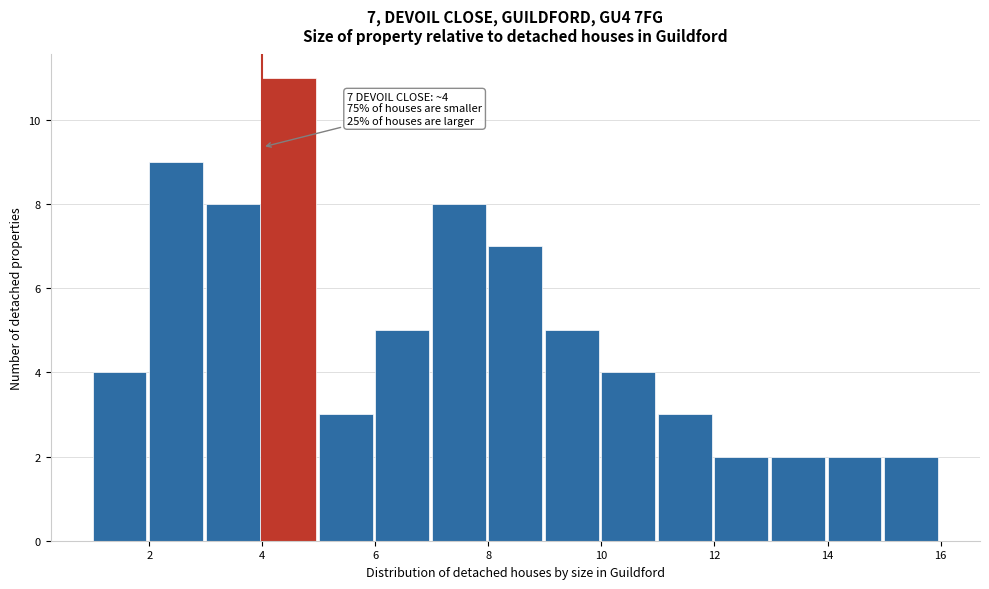

Which range on the x-axis has the tallest bar?

4 to 5